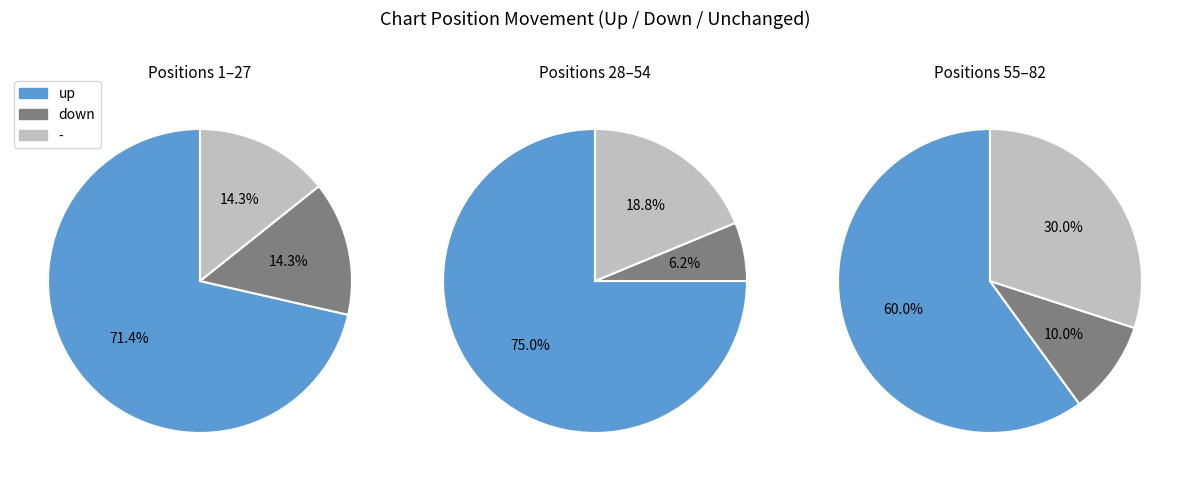

How many slices are in this pie chart?

3